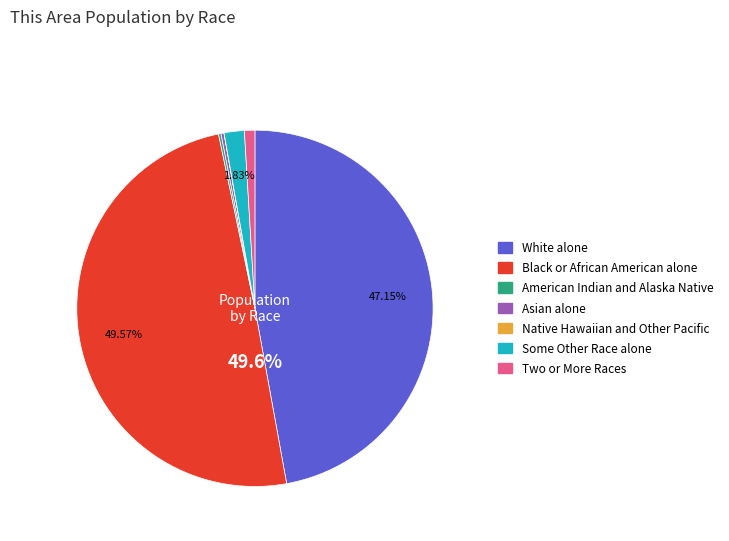

Which category has the biggest portion of the pie?

Black or African American alone